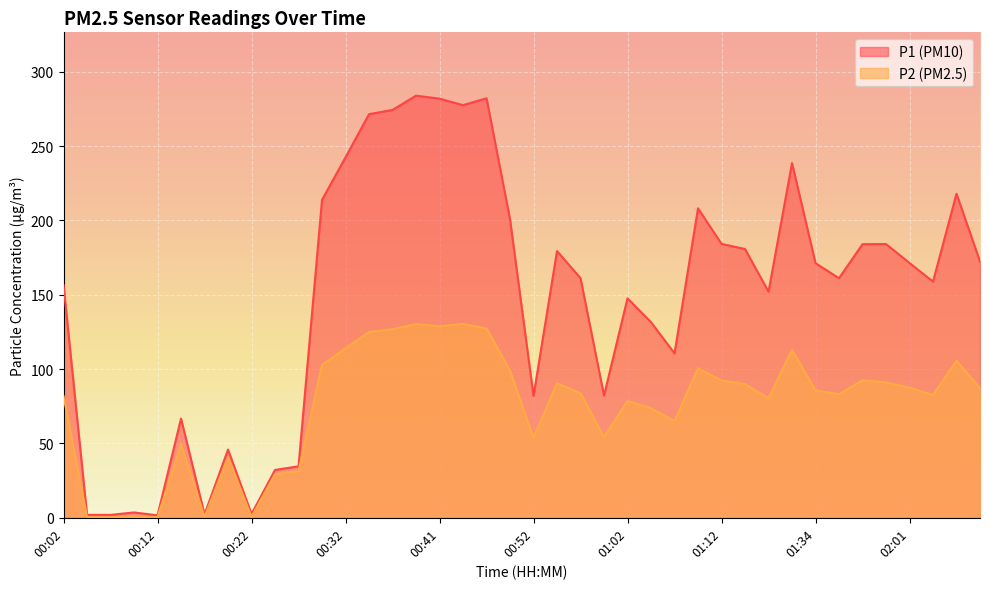

Reading right to left, what are all the values shown in this chart?

P1: 172.3	217.9	158.8	171.3	184.1	184.0	161.1	171.2	238.6	152.1	180.8	184.2	208.1	110.5	131.6	147.6	82.2	161.1	179.4	82.0	200.7	282.1	277.5	281.9	283.9	274.3	271.4	242.4	213.8	34.6	32.2	2.5	45.9	2.3	66.7	1.6	3.6	1.9	2.0	156.5
P2: 87.2	105.6	82.6	87.5	91.0	92.5	83.1	85.7	112.8	80.4	90.0	92.3	100.5	65.0	73.7	78.5	54.3	83.7	90.5	53.8	98.8	127.3	130.3	128.9	130.3	126.8	125.0	114.0	102.8	31.2	29.4	0.6	40.7	0.6	49.5	0.4	0.6	0.5	0.5	81.9